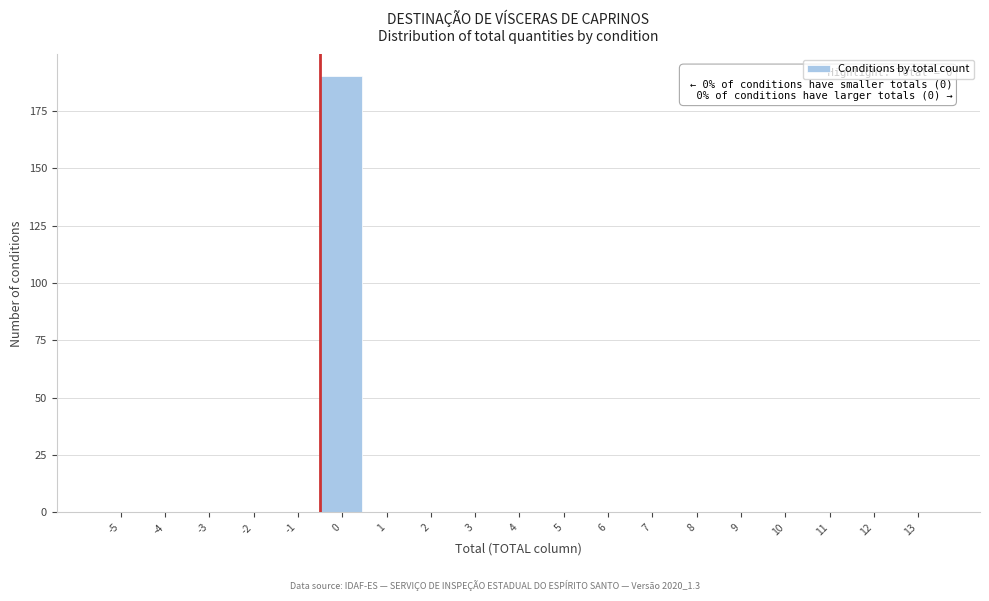

Reading right to left, transcribe all the data shown in this chart.

13=0	12=0	11=0	10=0	9=0	8=0	7=0	6=0	5=0	4=0	3=0	2=0	1=0	0=190	-1=0	-2=0	-3=0	-4=0	-5=0